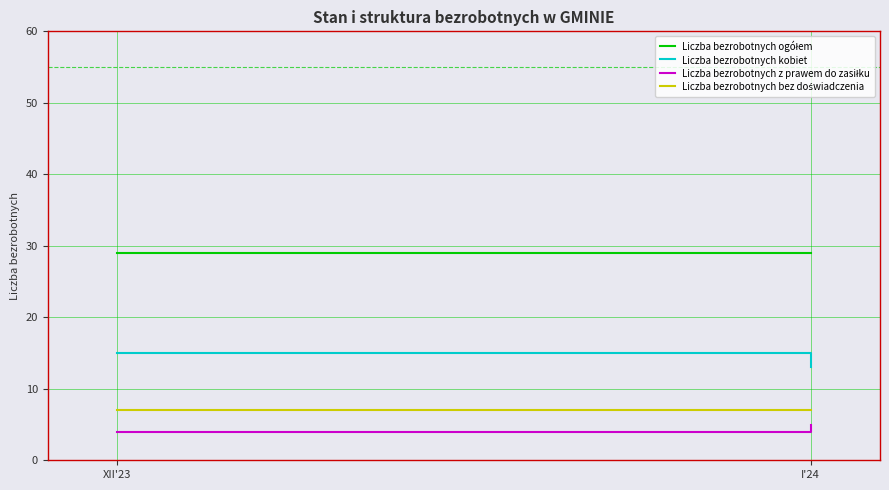

Which label corresponds to the largest value in the chart?

XII'23